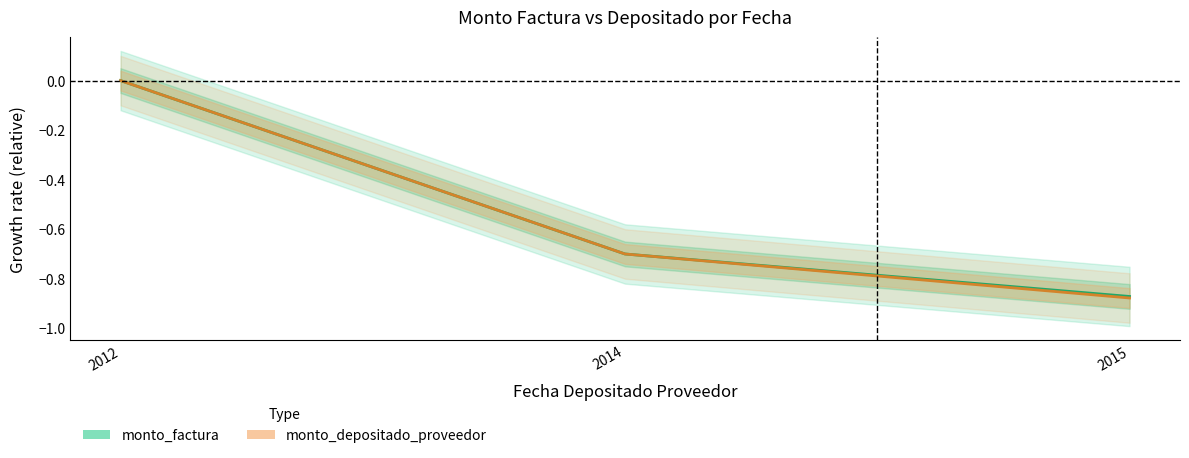

Reading right to left, transcribe all the data shown in this chart.

monto_factura: -0.9	-0.7	0.0
monto_depositado_proveedor: -0.9	-0.7	0.0